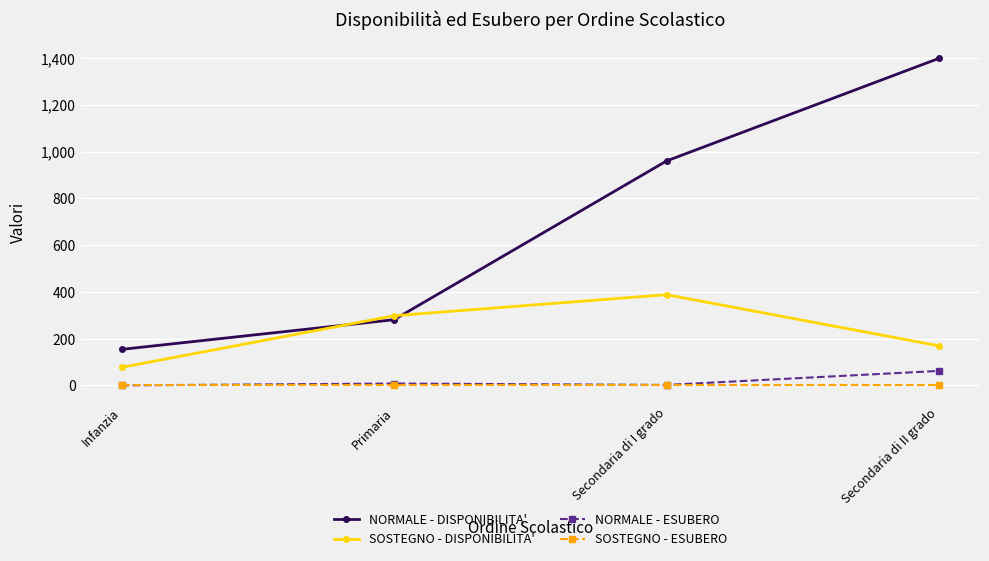

The value of SOSTEGNO - DISPONIBILITA' at Secondaria di II grado is 50. True or false?

False